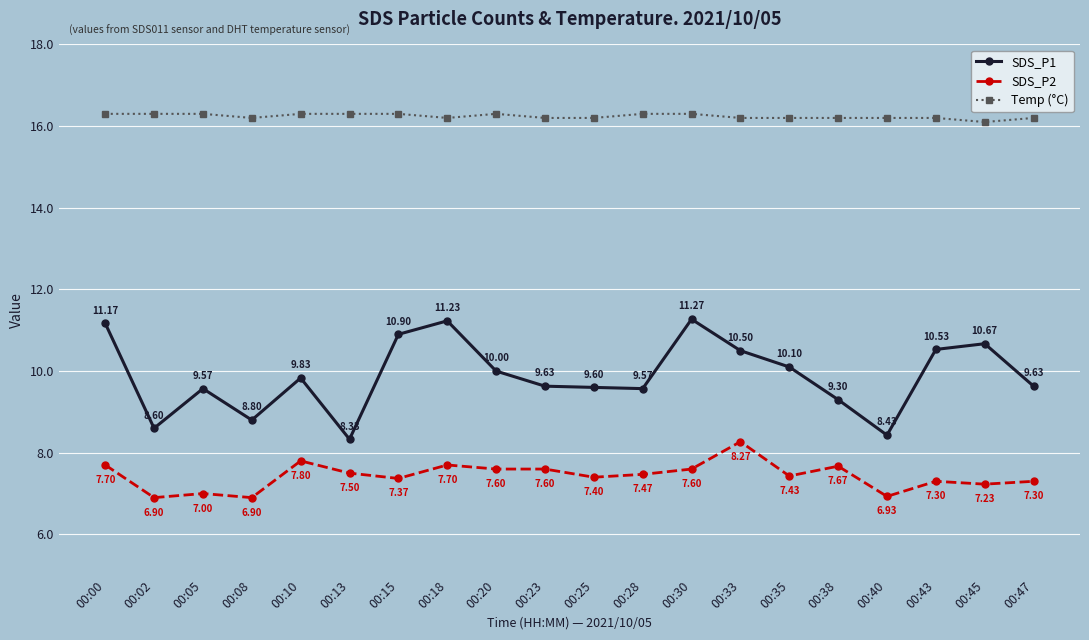

What is the difference between the second highest and second lowest values in the SDS_P1 series?

2.8